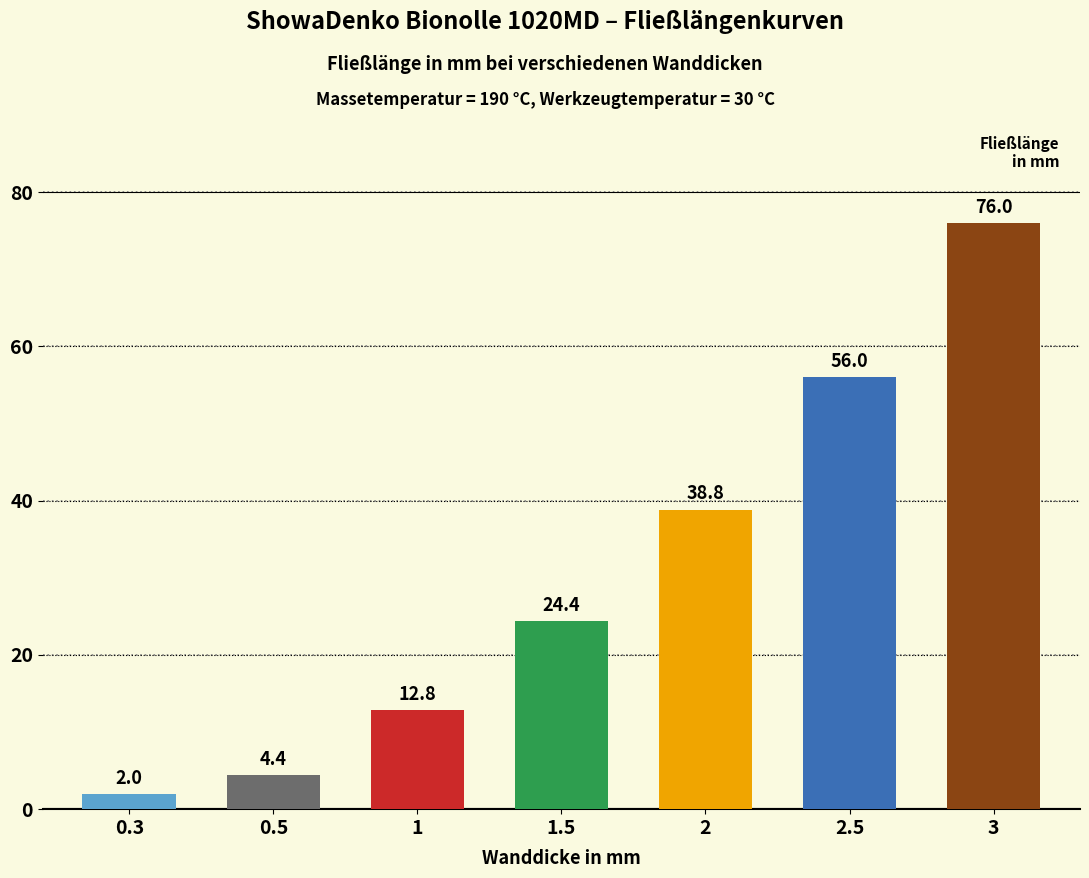

Which label corresponds to the largest value in the chart?

3